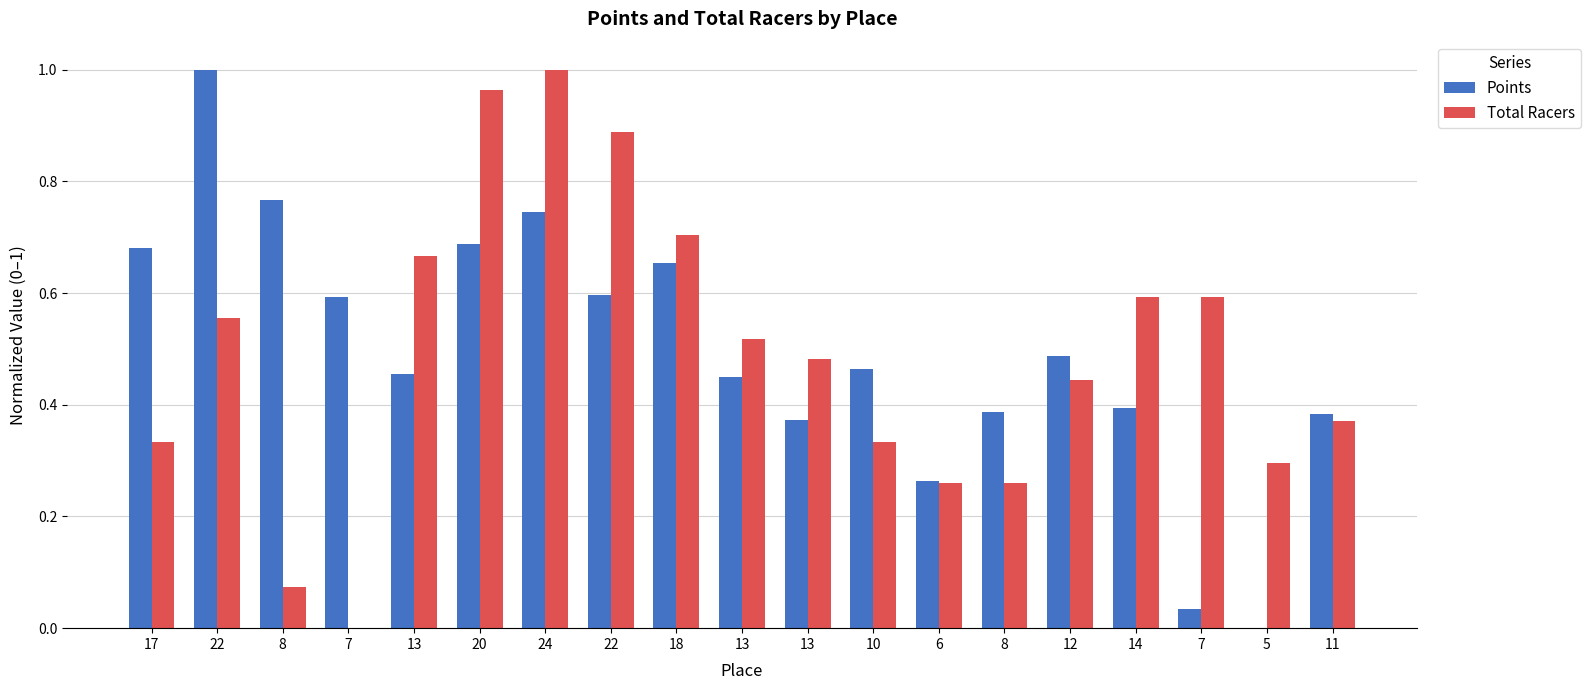

Are the bars grouped side by side (vs. stacked)?

Yes